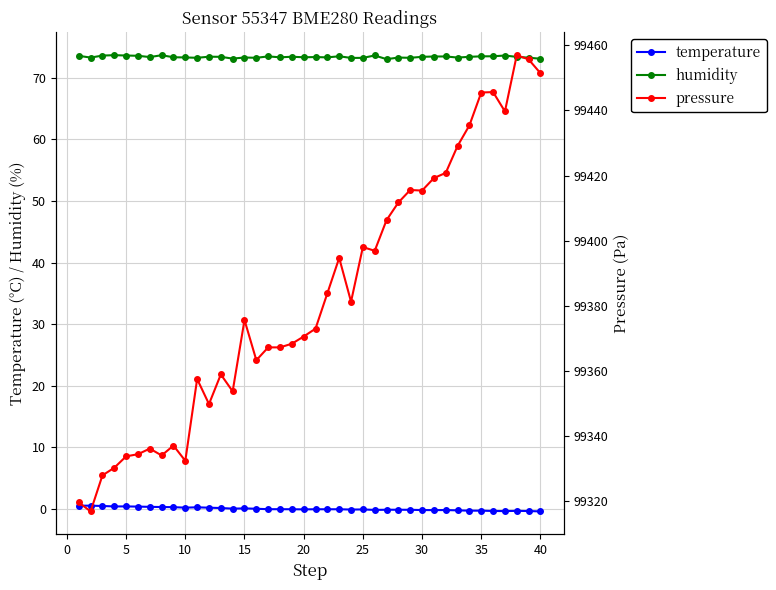

Reading left to right, what are all the values shown in this chart?

temperature: 0.6	0.6	0.5	0.4	0.4	0.4	0.4	0.3	0.3	0.2	0.3	0.2	0.2	0.1	0.1	0.1	-0.0	-0.0	-0.0	-0.0	-0.0	-0.0	-0.0	-0.1	-0.1	-0.1	-0.1	-0.1	-0.1	-0.1	-0.2	-0.1	-0.2	-0.2	-0.2	-0.3	-0.3	-0.3	-0.3	-0.4
humidity: 73.5	73.3	73.6	73.7	73.6	73.6	73.3	73.7	73.3	73.3	73.2	73.4	73.4	73.1	73.3	73.2	73.5	73.3	73.4	73.3	73.3	73.3	73.5	73.2	73.2	73.6	73.0	73.3	73.2	73.4	73.4	73.5	73.3	73.4	73.5	73.5	73.6	73.4	73.2	73.1
pressure: 99319.6	99316.8	99327.9	99330.2	99333.8	99334.4	99336.1	99334.0	99337.1	99332.4	99357.5	99349.8	99358.9	99353.7	99375.6	99363.3	99367.2	99367.2	99368.3	99370.6	99373.0	99383.8	99394.7	99381.2	99398.0	99396.9	99406.3	99411.7	99415.6	99415.4	99419.2	99420.8	99429.1	99435.4	99445.5	99445.6	99439.7	99457.0	99455.7	99451.4